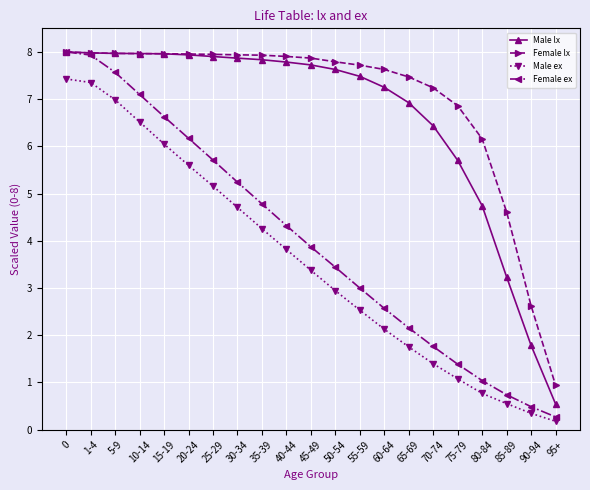

What are all the series names shown in the legend?

Male lx, Female lx, Male ex, Female ex